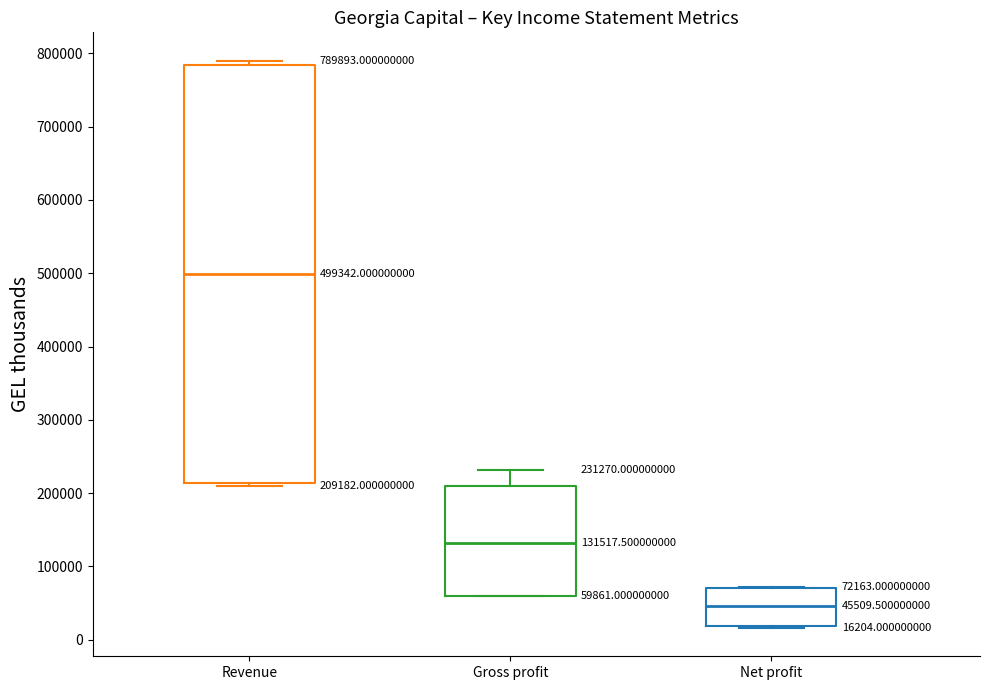

Which box's median line is the highest?

Revenue